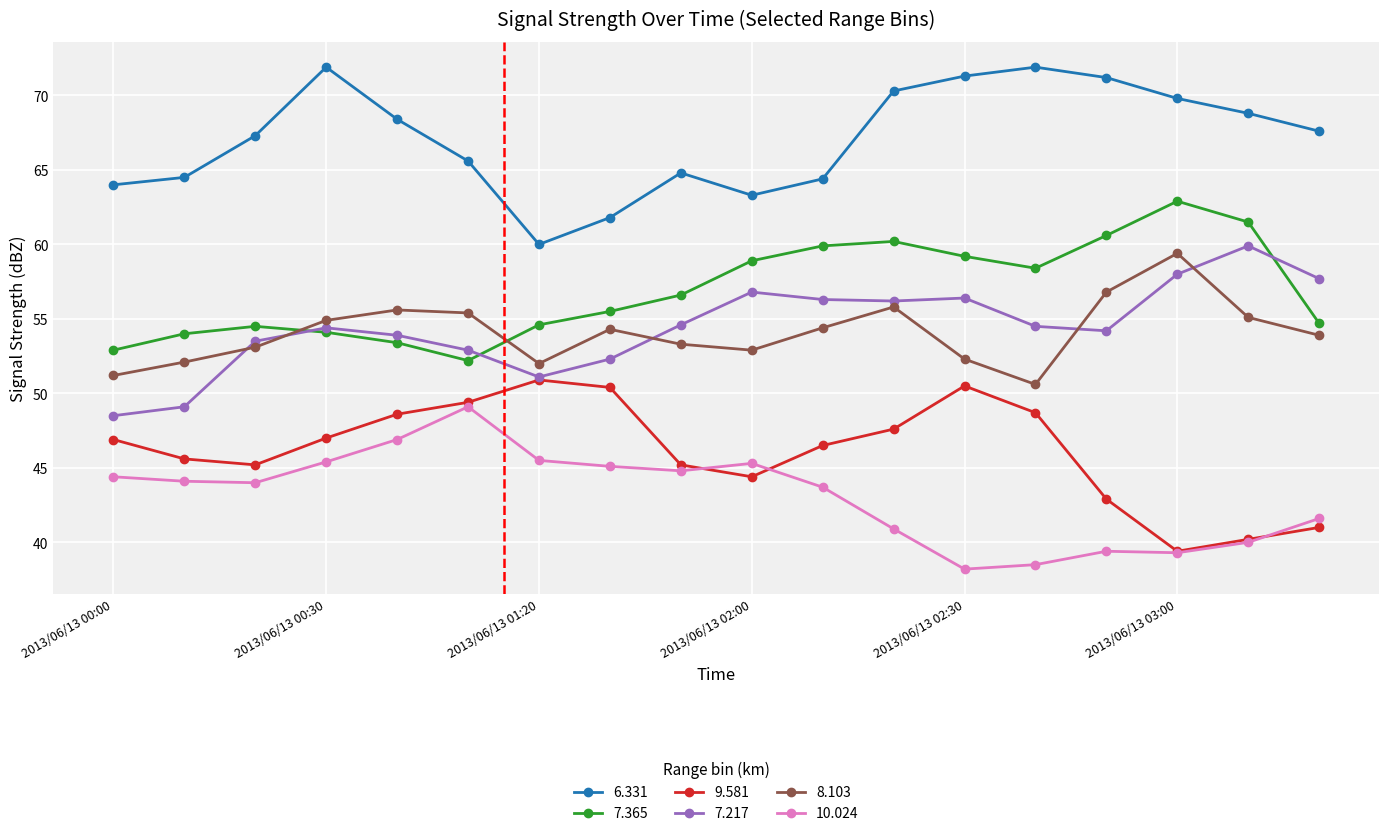

Which series has the largest total across all categories?

6.331